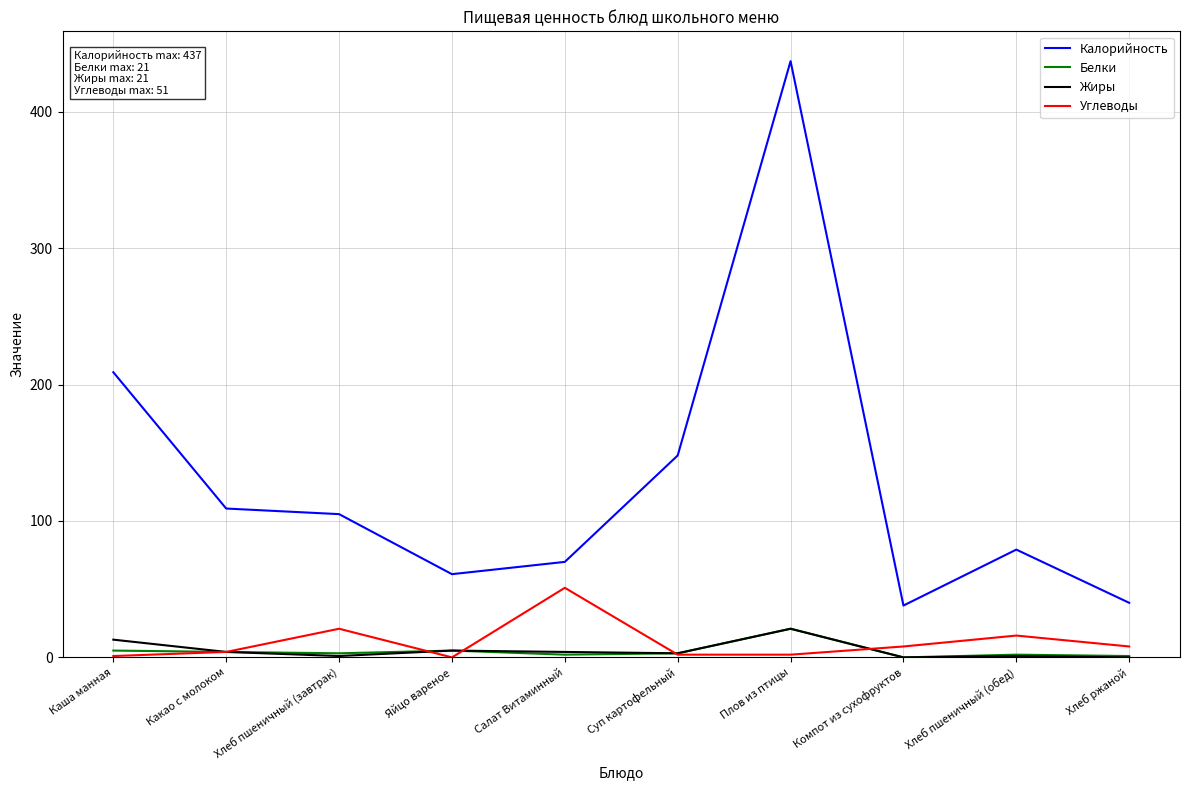

After their last crossing, which series has the higher values: Углеводы or Белки?

Углеводы